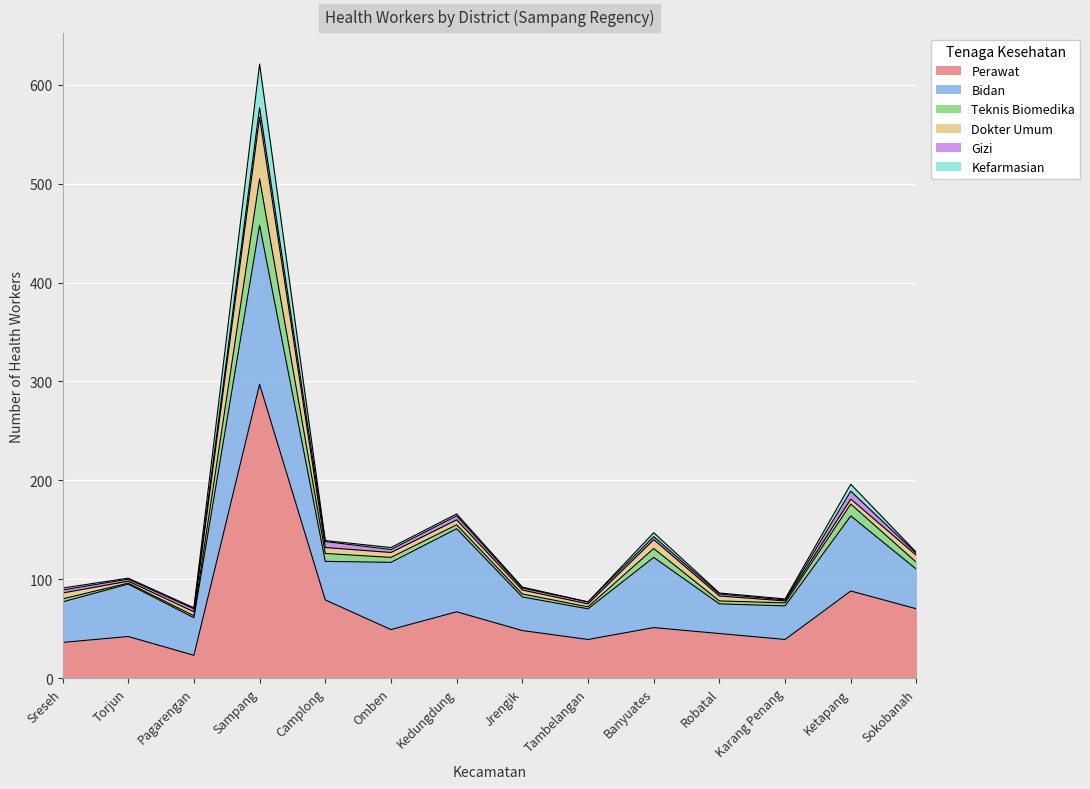

At which category does jumlah_tenaga_perawat reach its first local peak?

Torjun